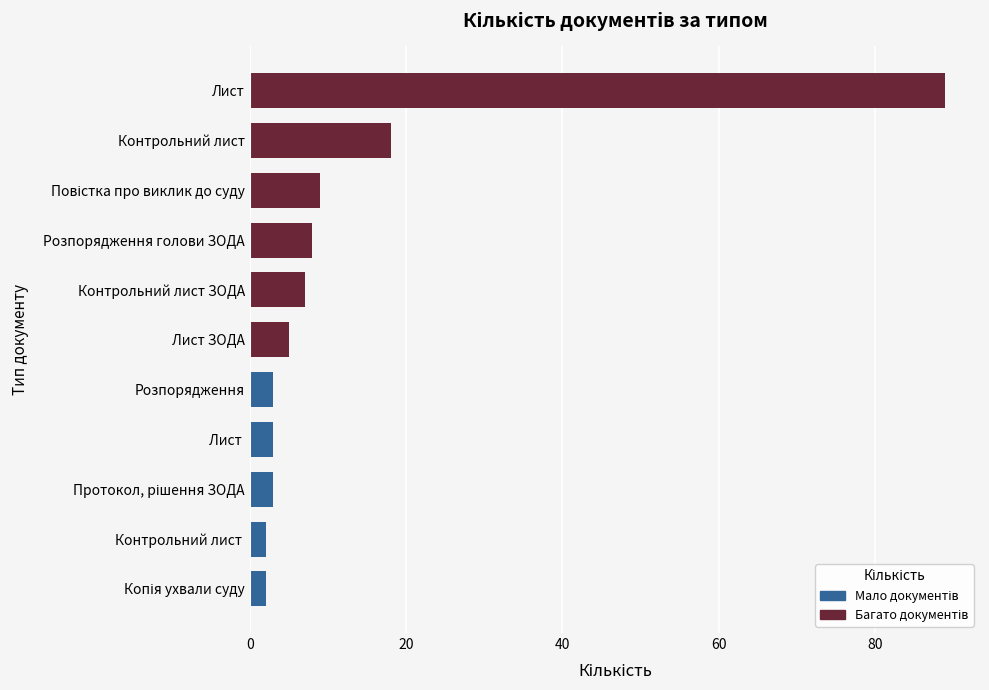

What is the sum of all values?

149